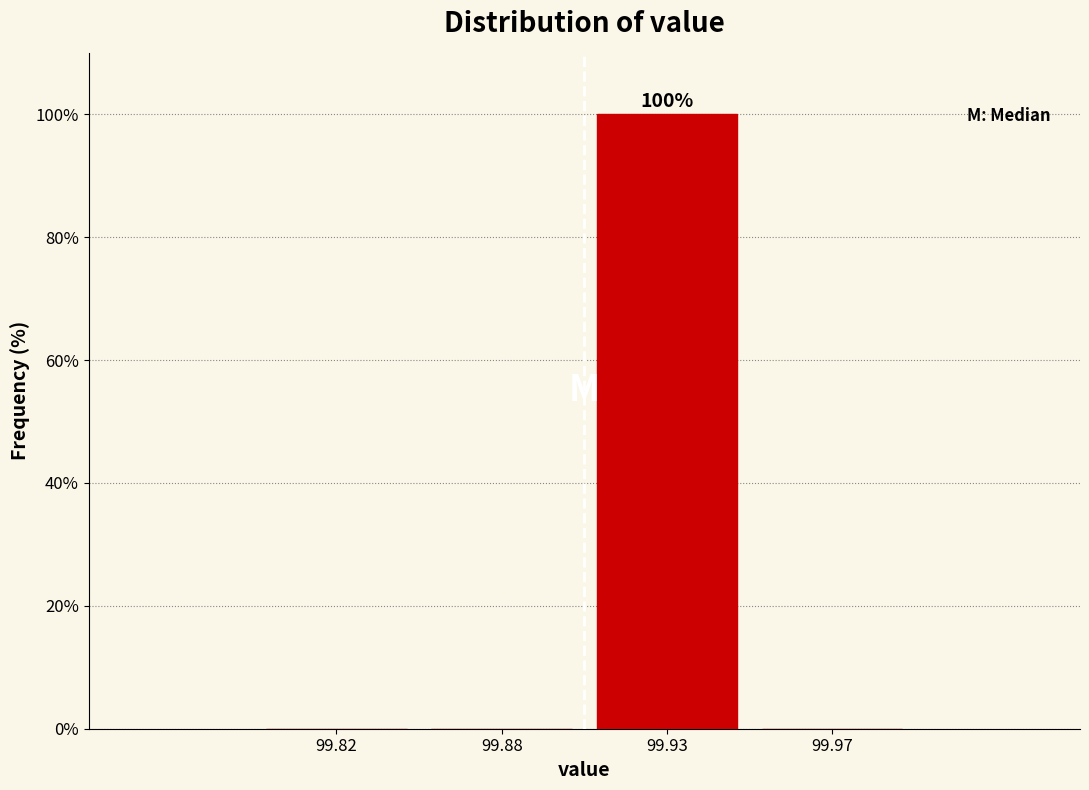

Reading left to right, transcribe all the data shown in this chart.

99.82=0	99.88=0	99.93=100	99.97=0